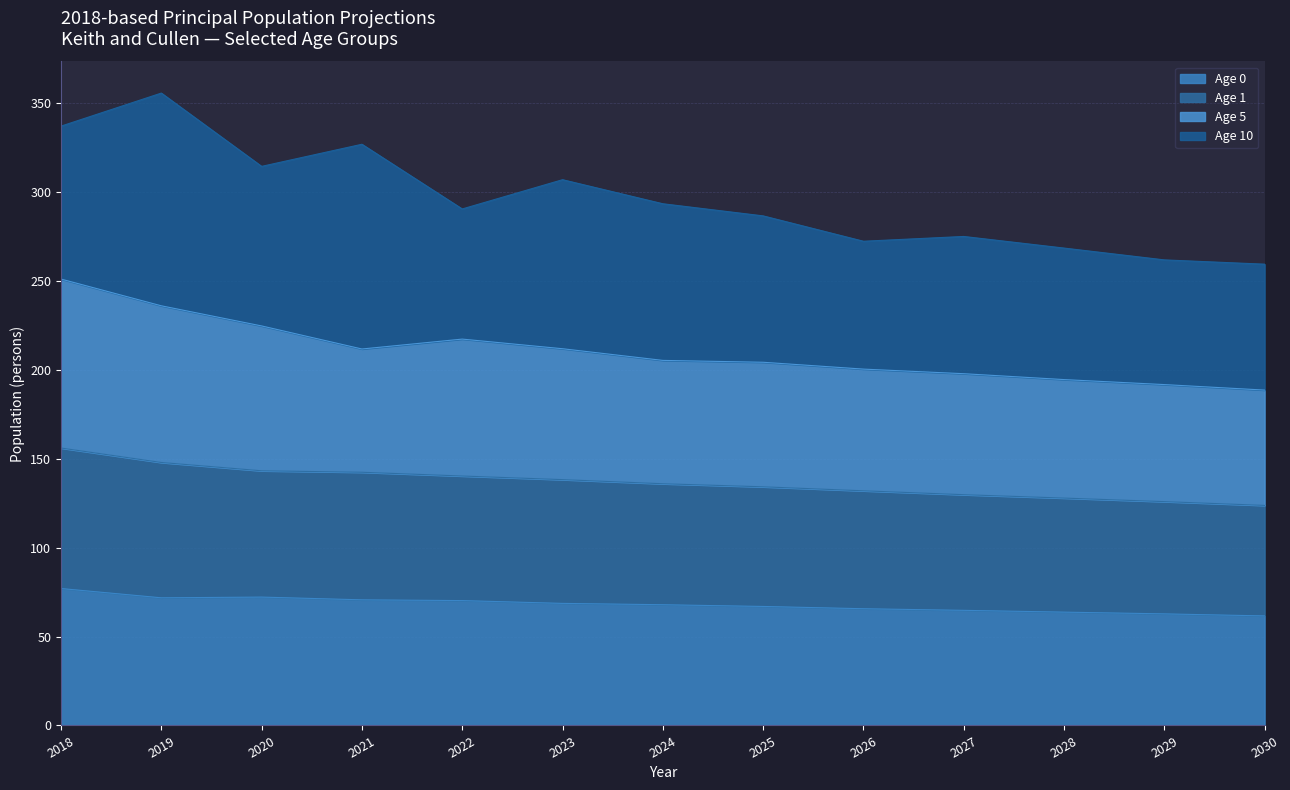

What is the minimum value for Age 0?

61.6